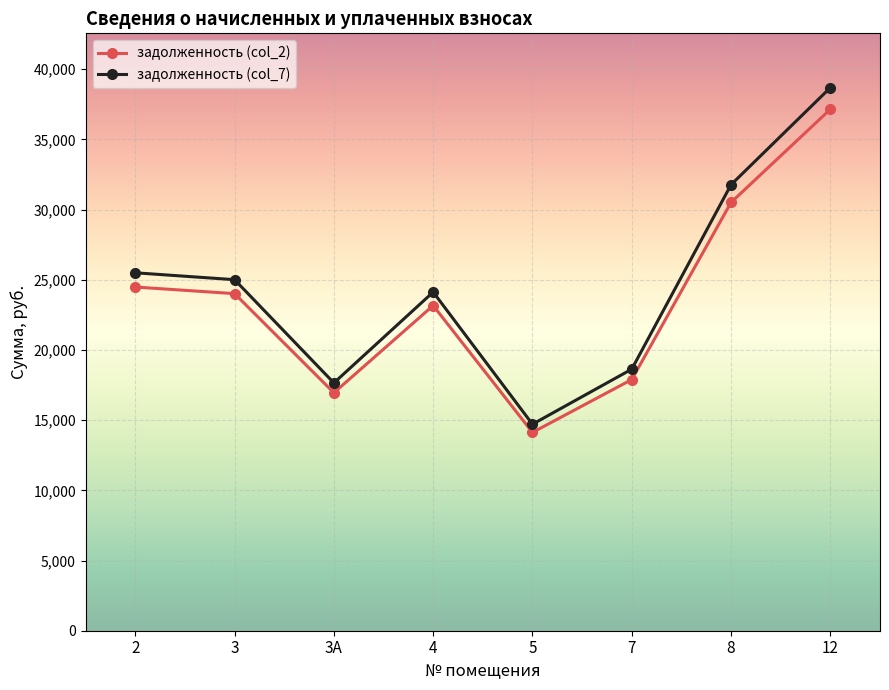

Where is the first local minimum for задолженность (col_2)?

3А